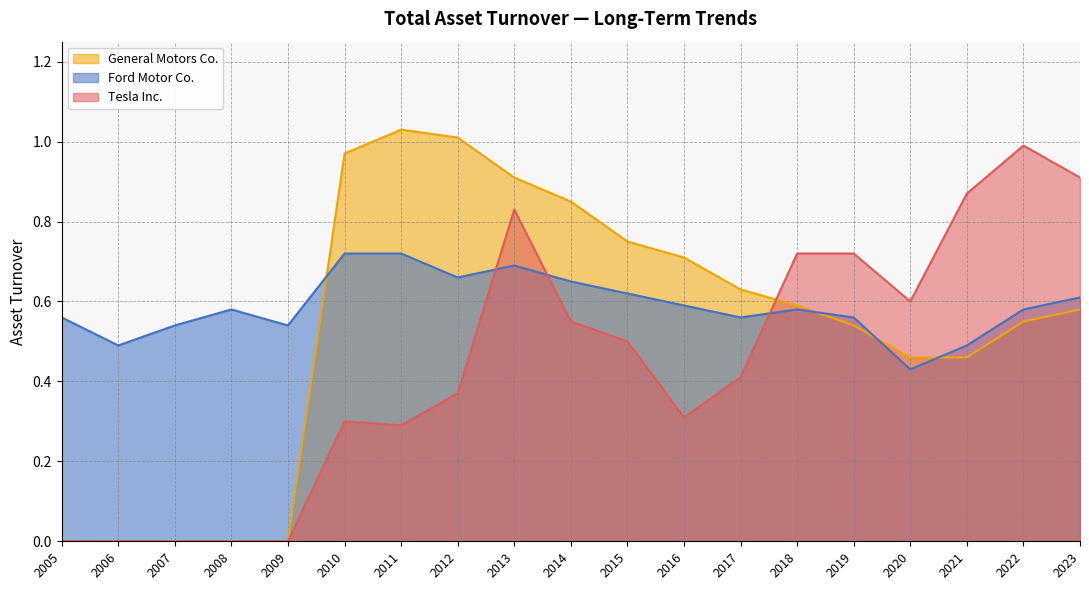

True or false: General Motors Co. has a value of 0.6 at 2022.

True